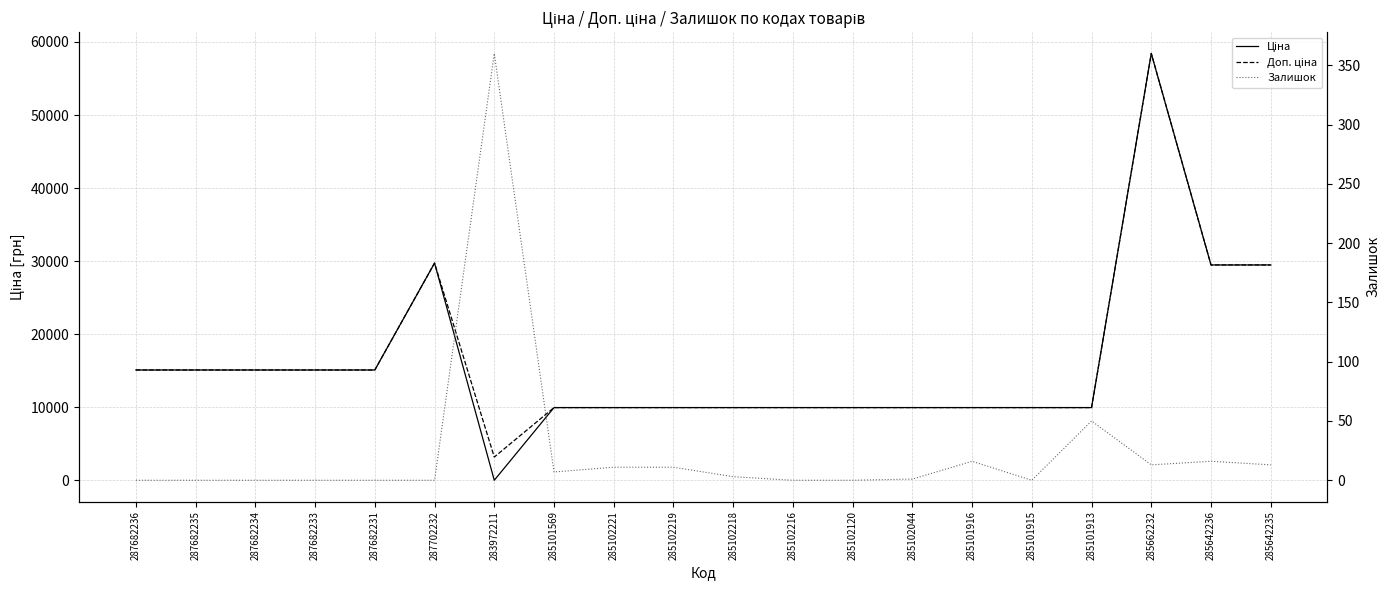

What is the difference between the maximum and minimum values in the Доп. ціна series?

55221.5